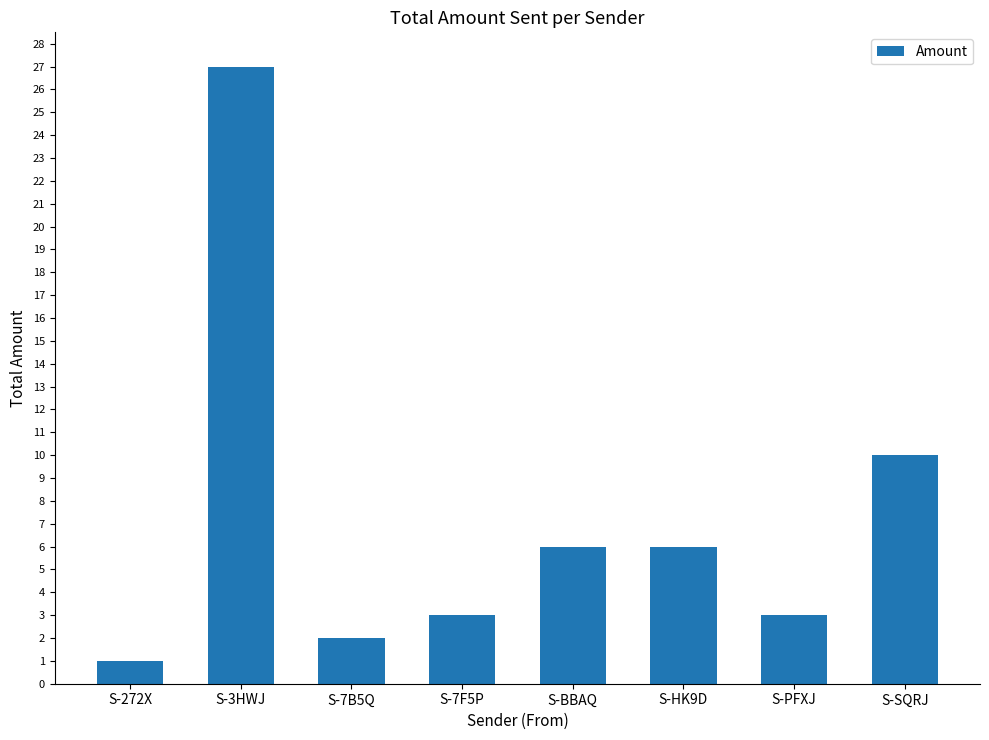

Is it true that the value at S-3HWJ is 10?

False